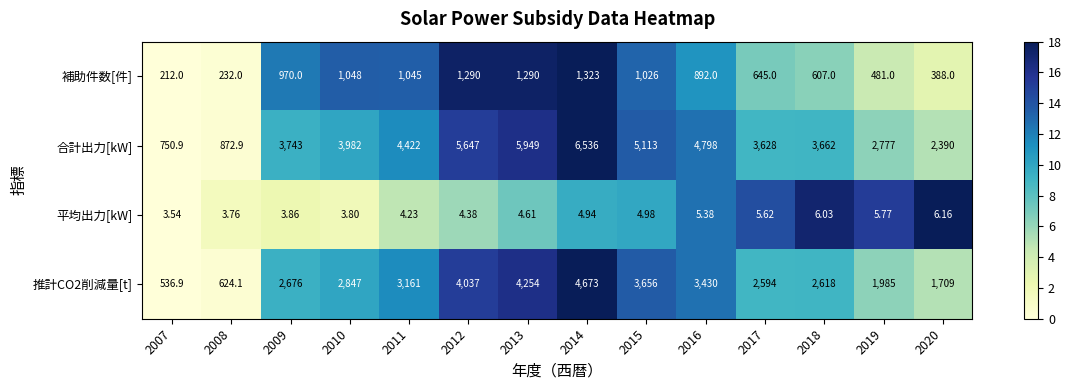

Which series changed the most between 2012 and 2020?

合計出力[kW]